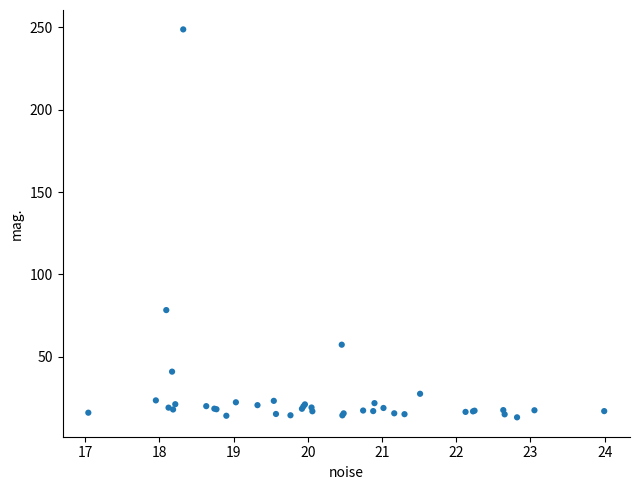

What Y value in the scatter plot is closest to 130?

78.3